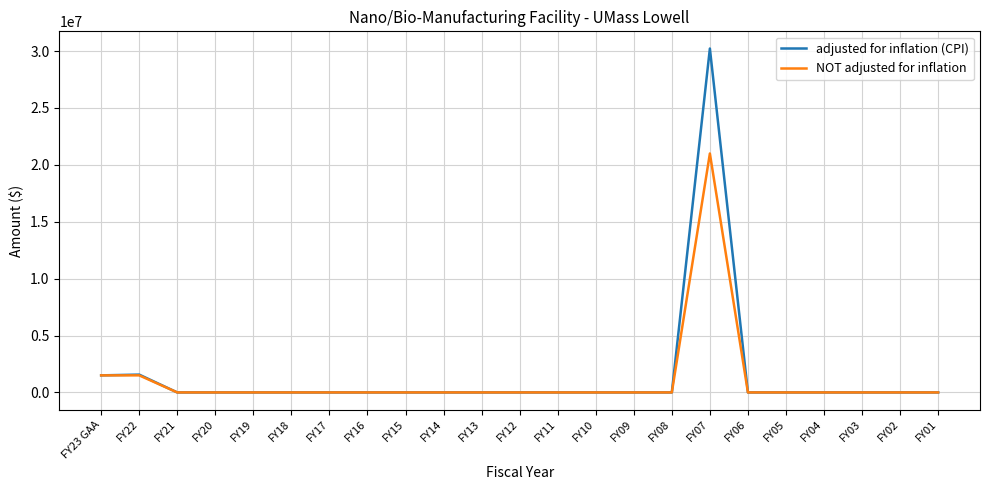

List the series in order of their peak value, highest first.

adjusted for inflation (CPI), NOT adjusted for inflation